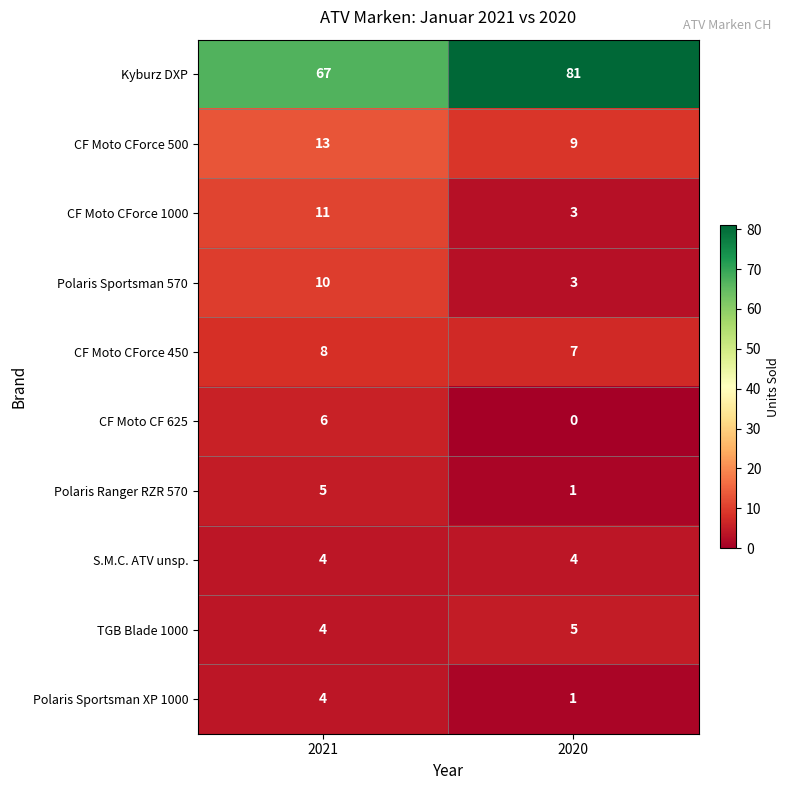

Which category has the lowest value across all series?

2020